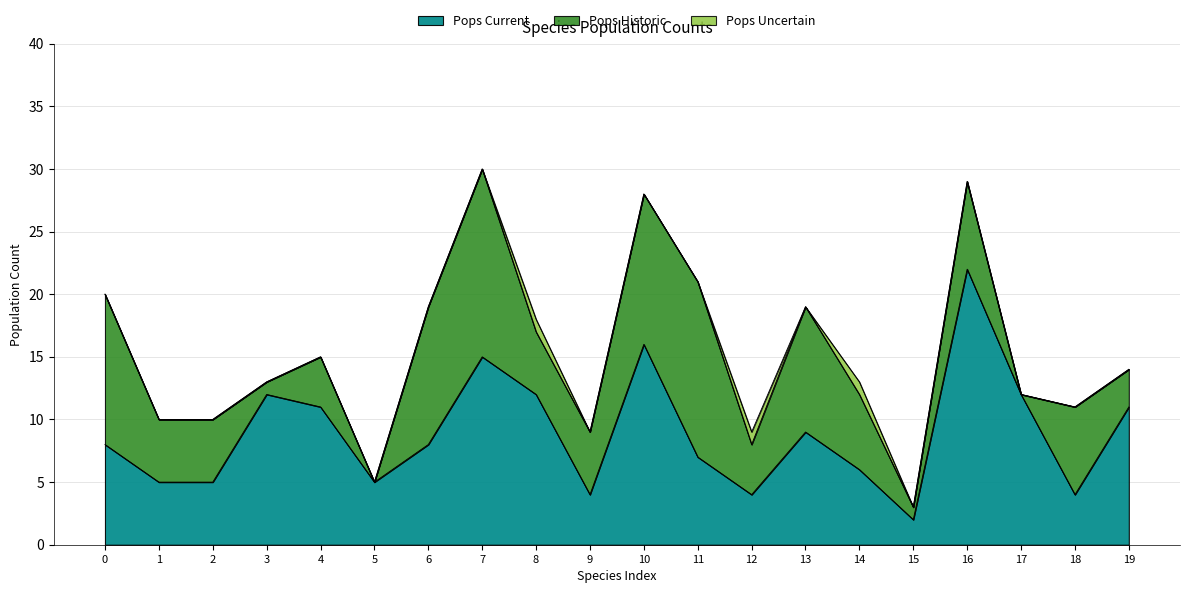

What is the difference between the maximum and minimum values in the Pops Current series?

20